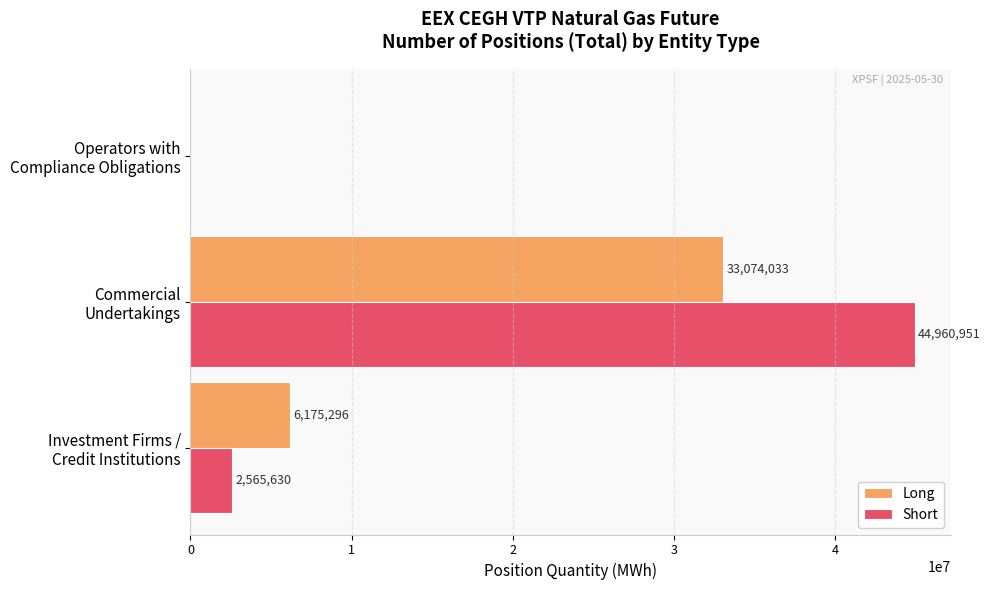

What are all the series names shown in the legend?

Long, Short